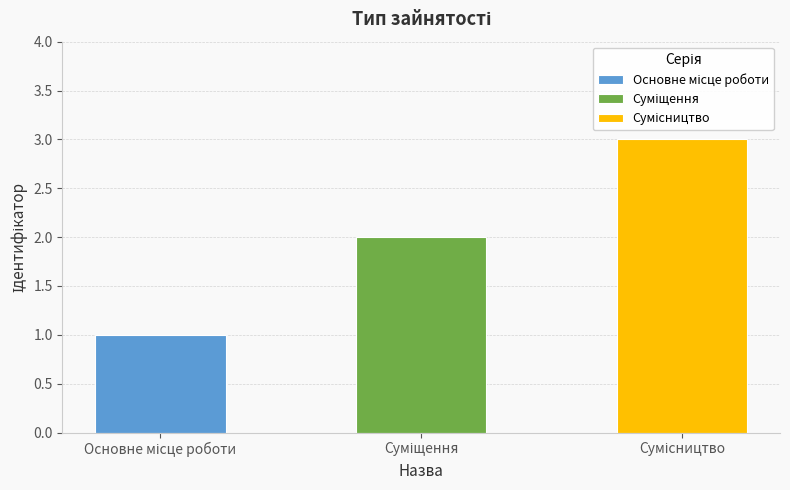

Are the bars horizontal?

No